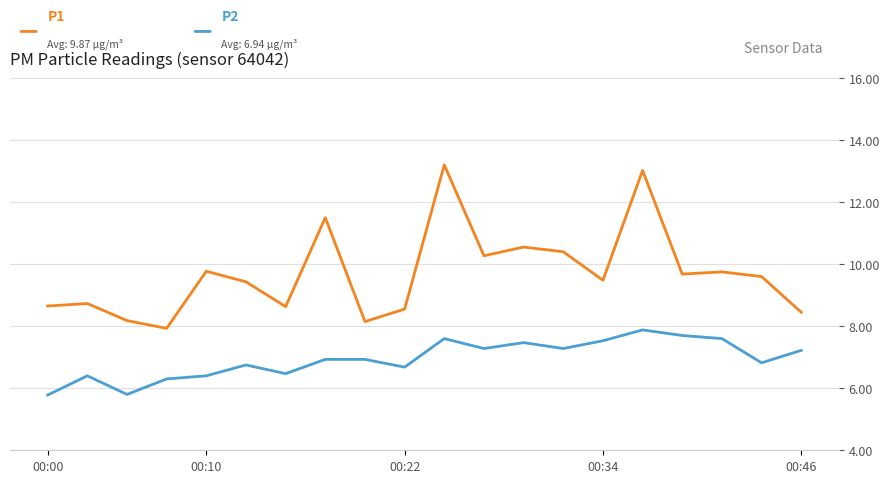

What is the greatest value displayed?

13.2